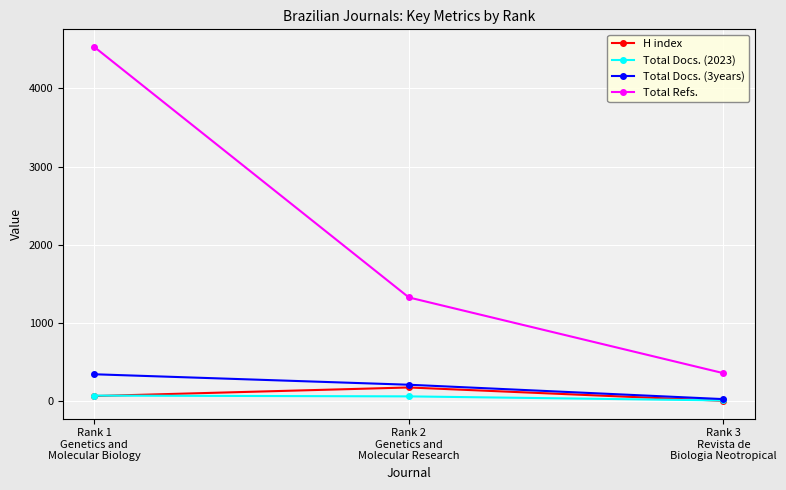

What position from the right is Rank 1
Genetics and
Molecular Biology?

3